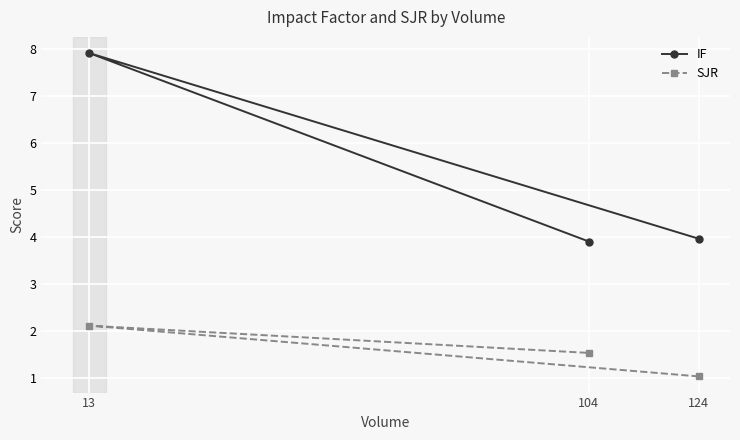

Between 13 and 104, which is larger?

13